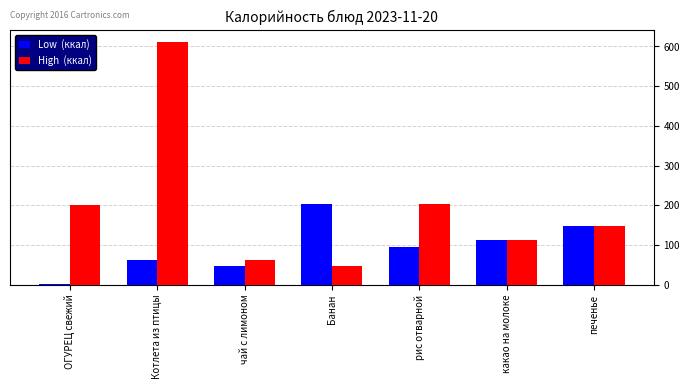

What is the difference between the highest and lowest values at чай с лимоном?

15.0